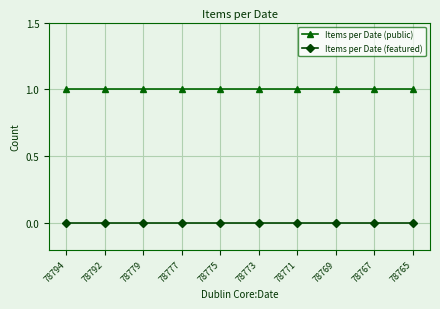

True or false: Items per Date (public) and Items per Date (featured) cross at least once.

False